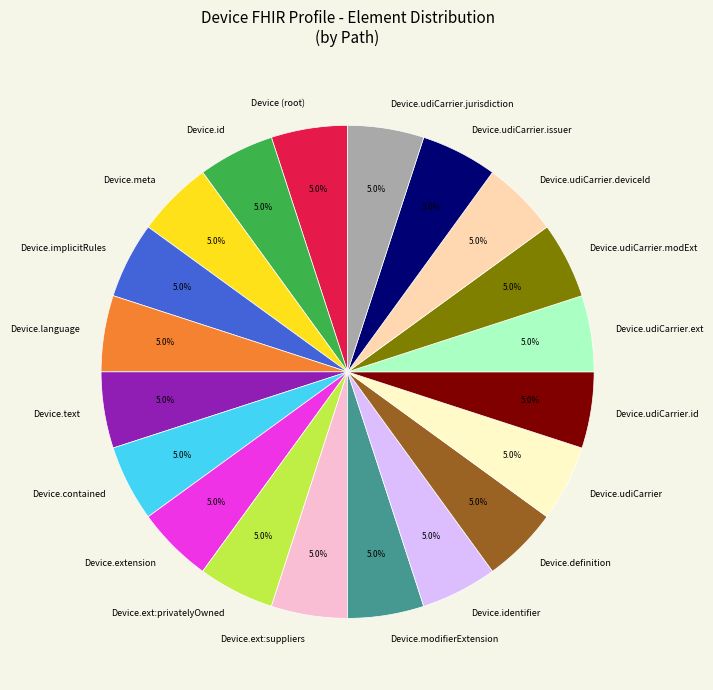

Is Device.udiCarrier.id the majority of the pie?

No